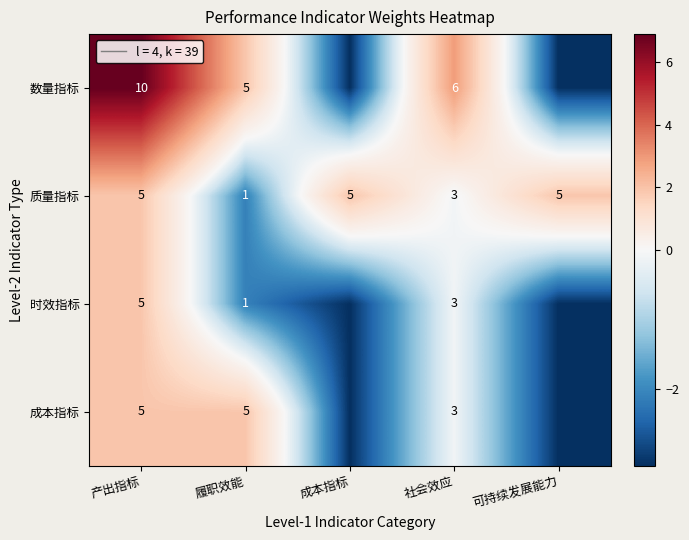

What is the total value across all series at 产出指标?

25.0